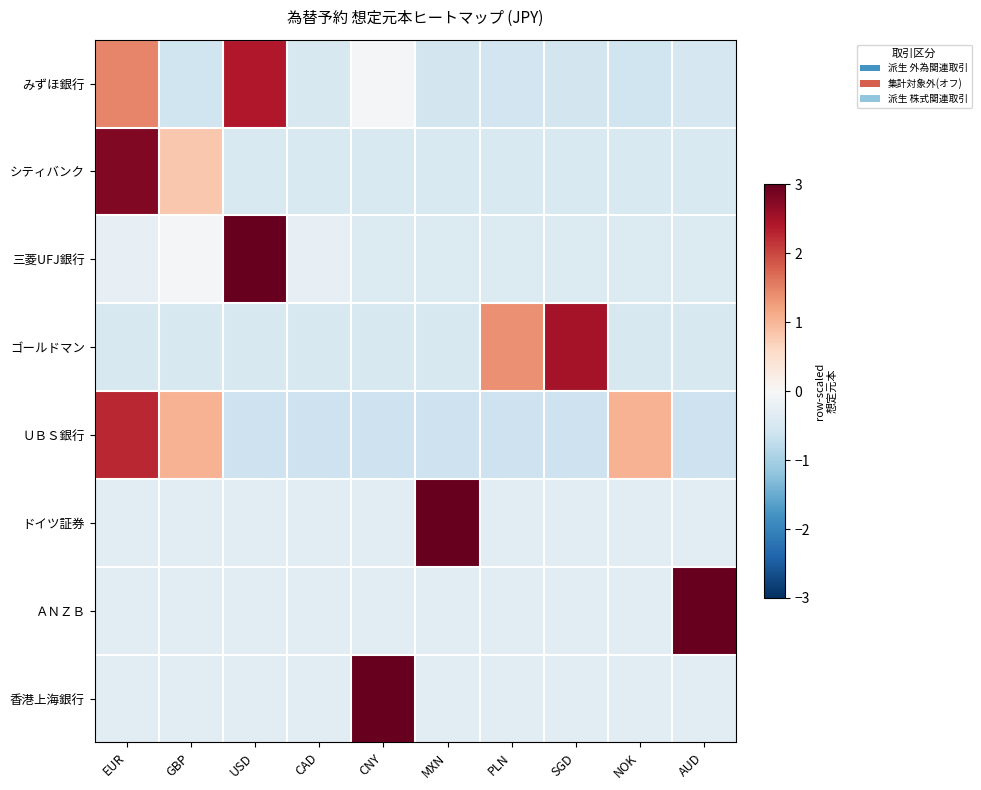

Reading left to right, transcribe all the data shown in this chart.

みずほ銀行: EUR=1.5	GBP=-0.6	USD=2.4	CAD=-0.5	CNY=-0.0	MXN=-0.5	PLN=-0.6	SGD=-0.5	NOK=-0.6	AUD=-0.5
シティバンク: EUR=2.8	GBP=0.8	USD=-0.4	CAD=-0.4	CNY=-0.4	MXN=-0.4	PLN=-0.4	SGD=-0.4	NOK=-0.4	AUD=-0.4
三菱UFJ銀行: EUR=-0.3	GBP=-0.0	USD=3.0	CAD=-0.3	CNY=-0.4	MXN=-0.4	PLN=-0.4	SGD=-0.4	NOK=-0.4	AUD=-0.4
ゴールドマン: EUR=-0.5	GBP=-0.5	USD=-0.5	CAD=-0.5	CNY=-0.5	MXN=-0.5	PLN=1.4	SGD=2.5	NOK=-0.5	AUD=-0.5
ＵＢＳ銀行: EUR=2.3	GBP=1.1	USD=-0.6	CAD=-0.6	CNY=-0.6	MXN=-0.6	PLN=-0.6	SGD=-0.6	NOK=1.1	AUD=-0.6
ドイツ証券: EUR=-0.3	GBP=-0.3	USD=-0.3	CAD=-0.3	CNY=-0.3	MXN=3.0	PLN=-0.3	SGD=-0.3	NOK=-0.3	AUD=-0.3
ＡＮＺＢ: EUR=-0.3	GBP=-0.3	USD=-0.3	CAD=-0.3	CNY=-0.3	MXN=-0.3	PLN=-0.3	SGD=-0.3	NOK=-0.3	AUD=3.0
香港上海銀行: EUR=-0.3	GBP=-0.3	USD=-0.3	CAD=-0.3	CNY=3.0	MXN=-0.3	PLN=-0.3	SGD=-0.3	NOK=-0.3	AUD=-0.3